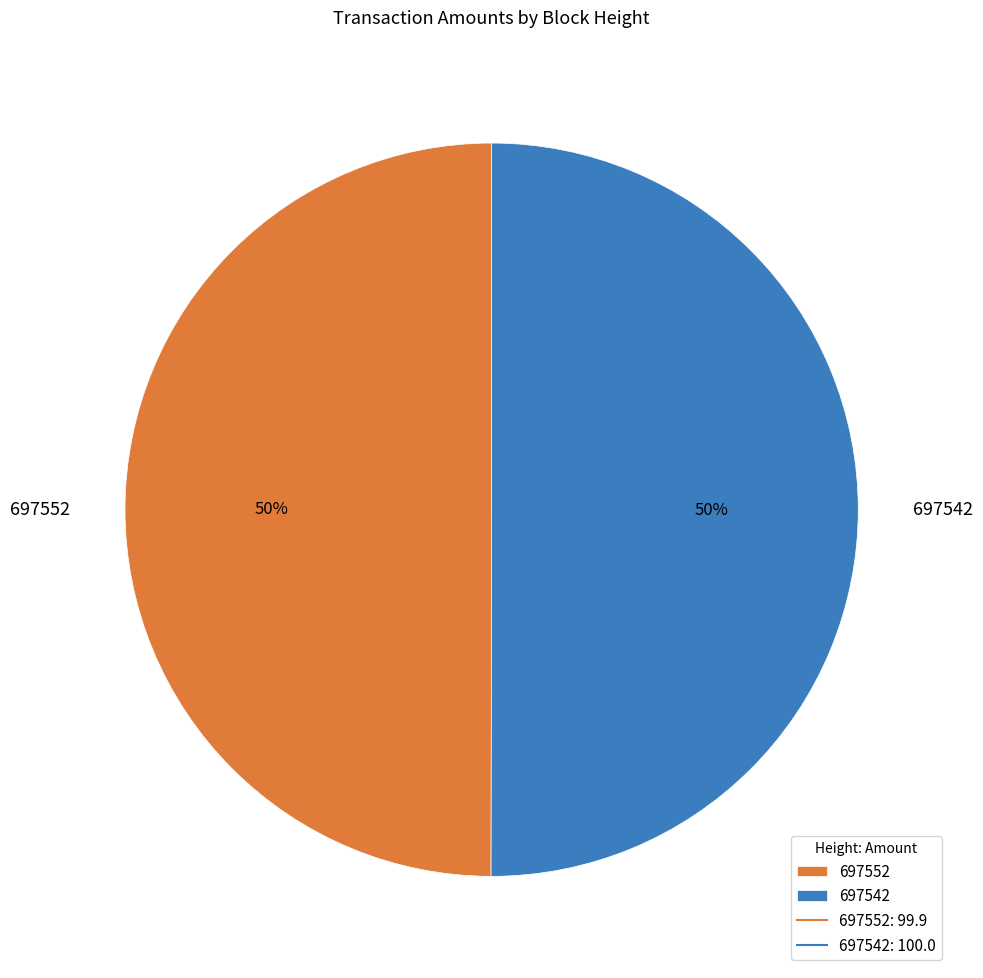

To the nearest percent, what is the combined percentage of 697542 and 697552?

100%